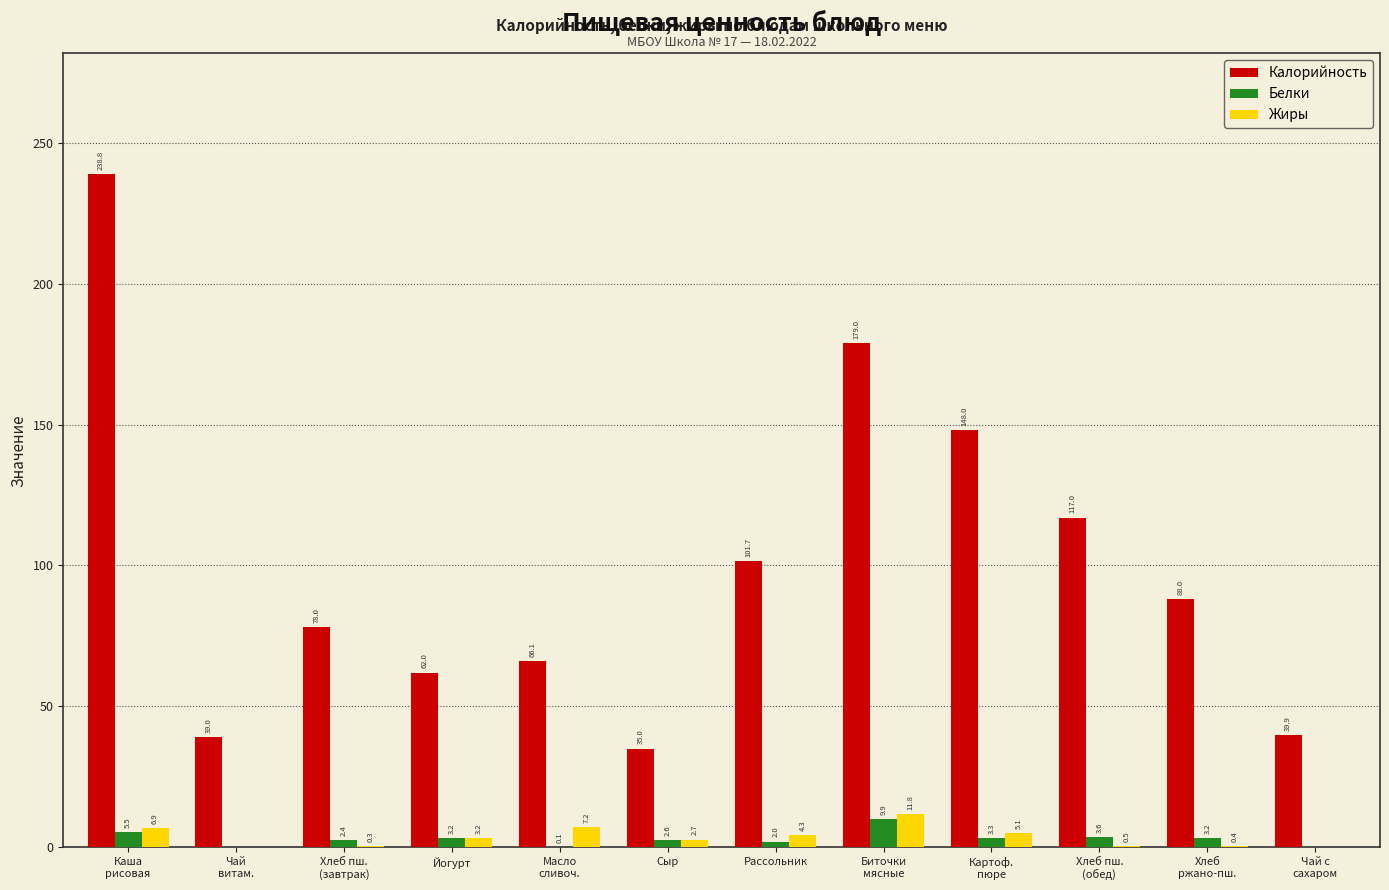

Which series has the largest total across all categories?

Калорийность